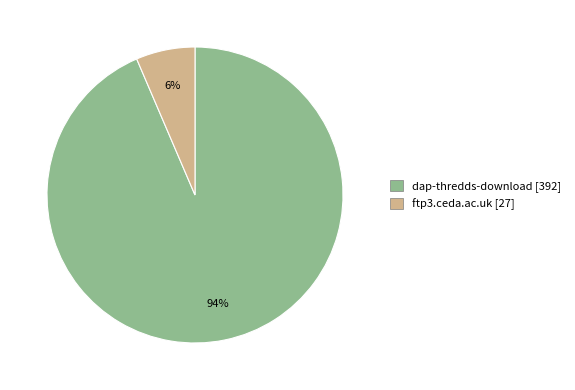

To the nearest percent, what is the average slice percentage?

50%